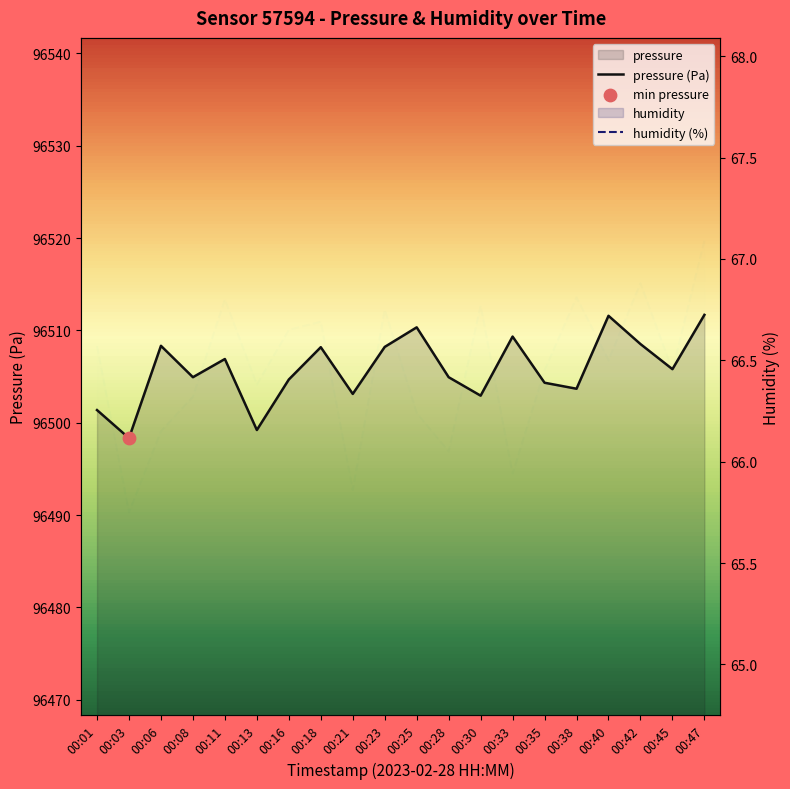

Which series contains the highest Y value?

pressure (Pa)